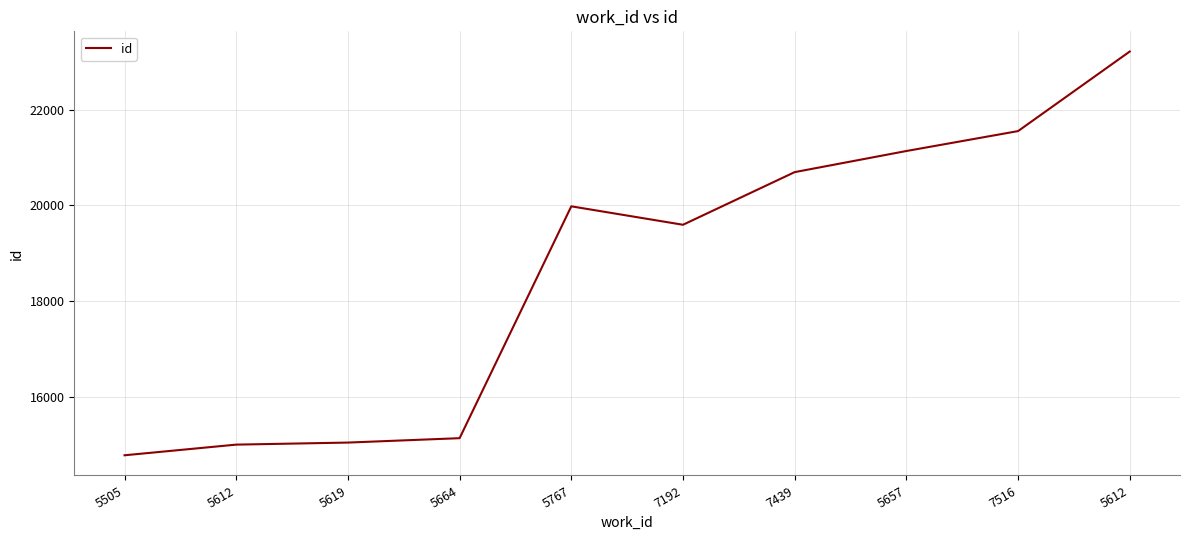

True or false: there are more than 1 points higher than both neighbors.

False